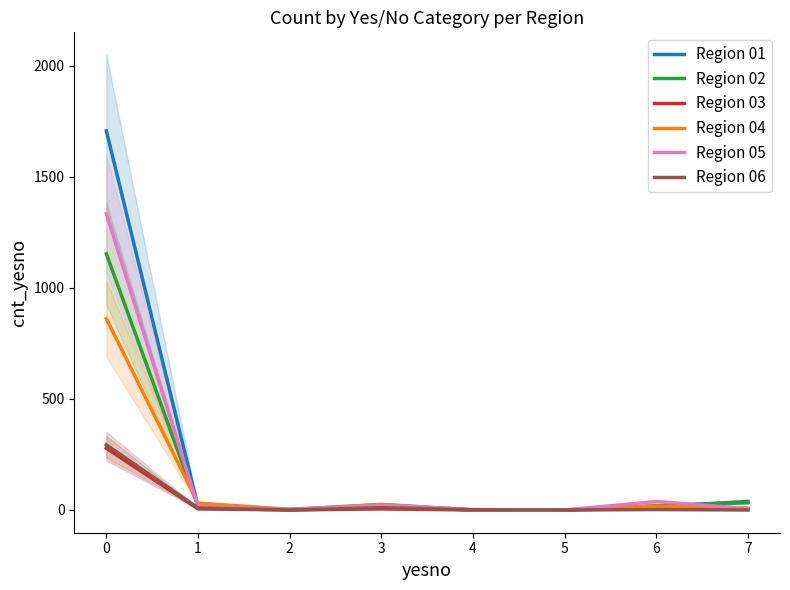

Where is Region 05 nearest to the value 667?

6